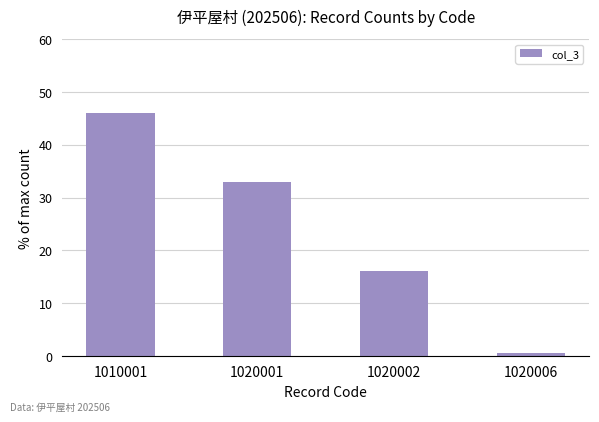

The value at 1020002 is 16.1. True or false?

True